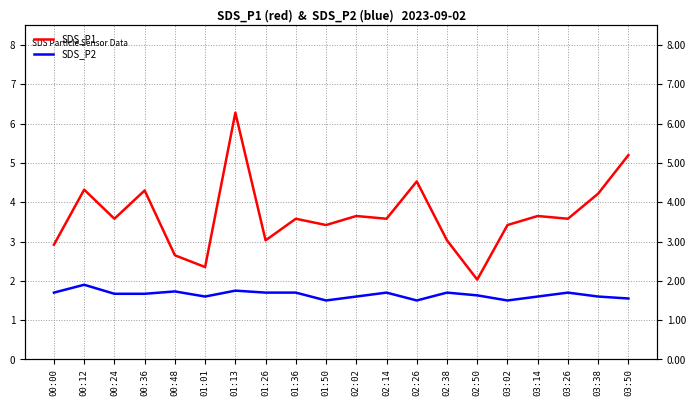

How many SDS_P2 values are between 1 and 2?

20